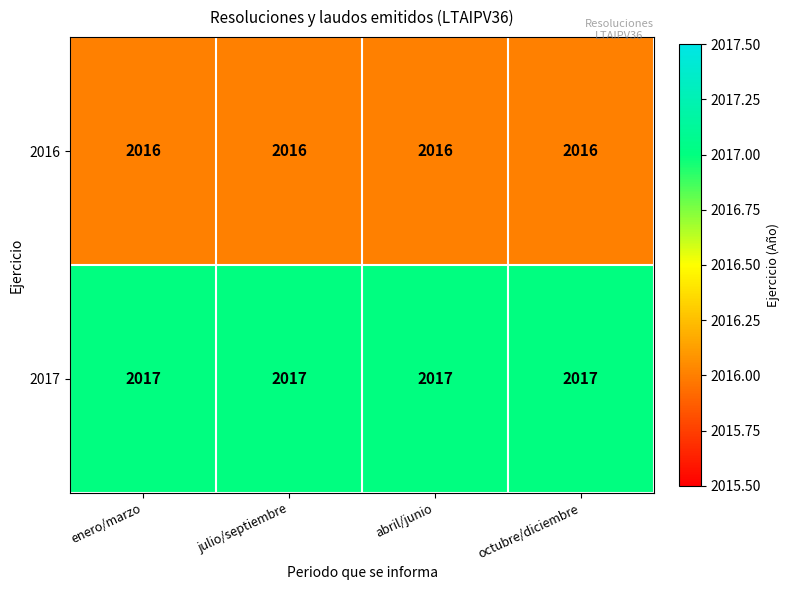

What is the average value of the 2017 series?

2017